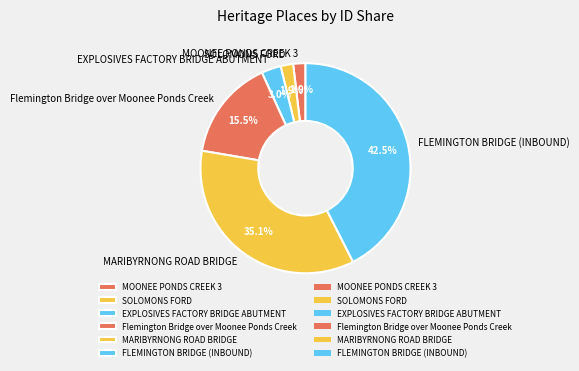

What is the largest slice in the pie chart?

FLEMINGTON BRIDGE (INBOUND)